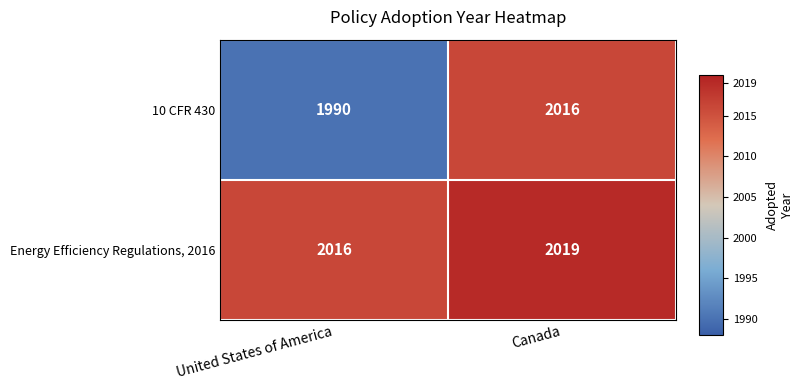

What is the sum of the 10 CFR 430 values at Canada and United States of America?

4006